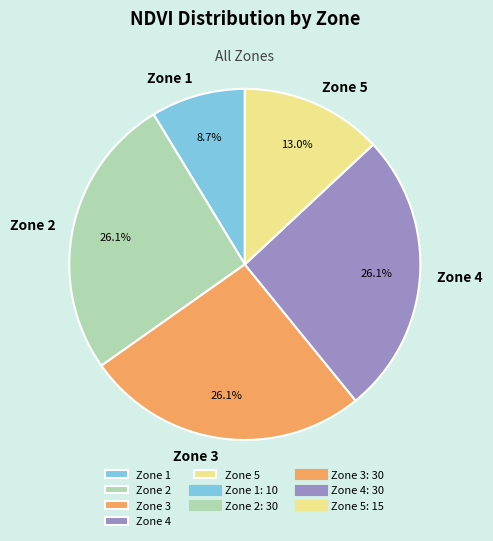

Count the number of slices in the pie.

5